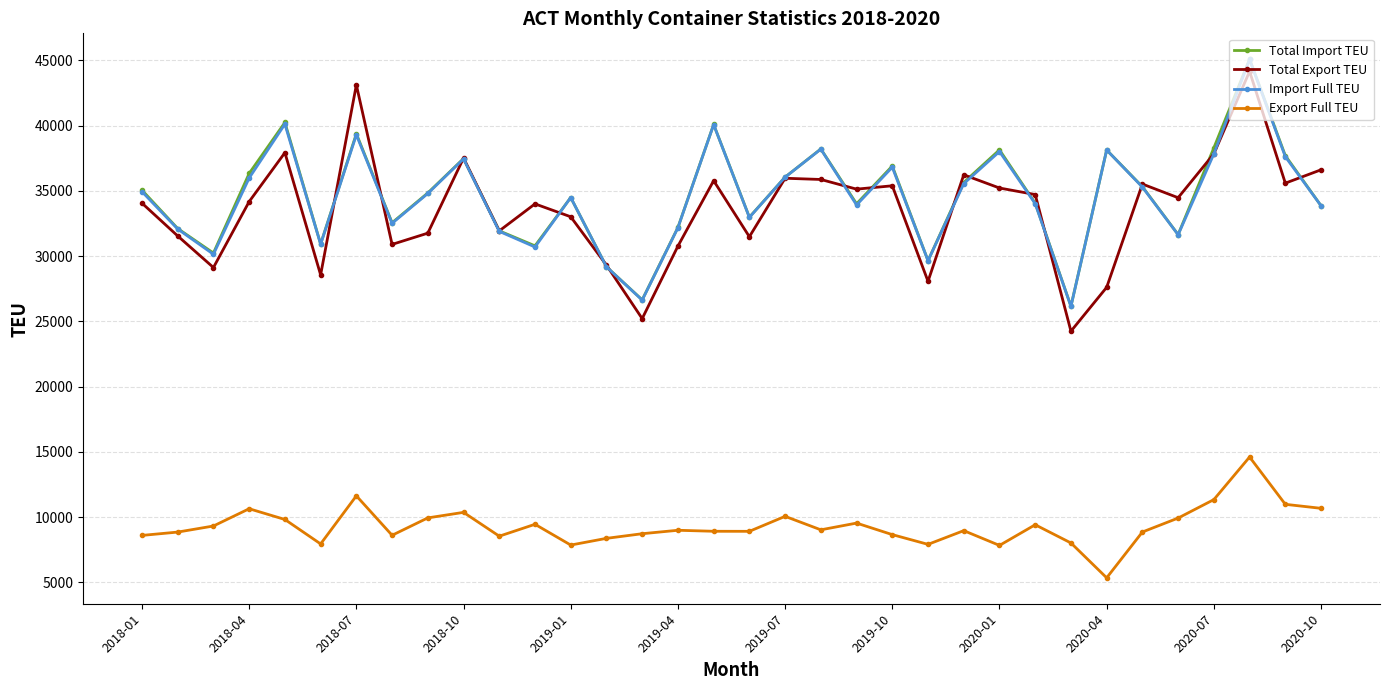

Which series has the widest spread of values?

Total Export TEU